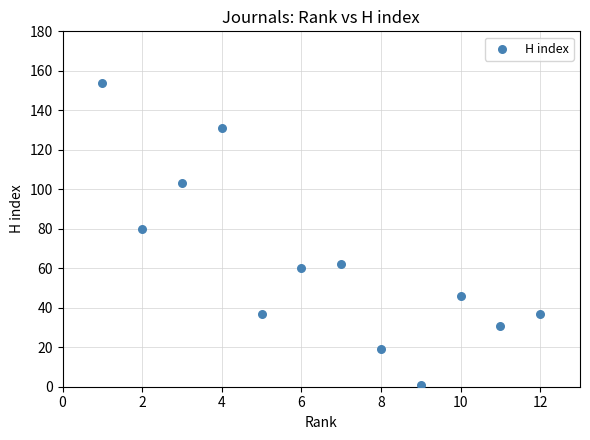

What Y value in the scatter plot is closest to 77?

80